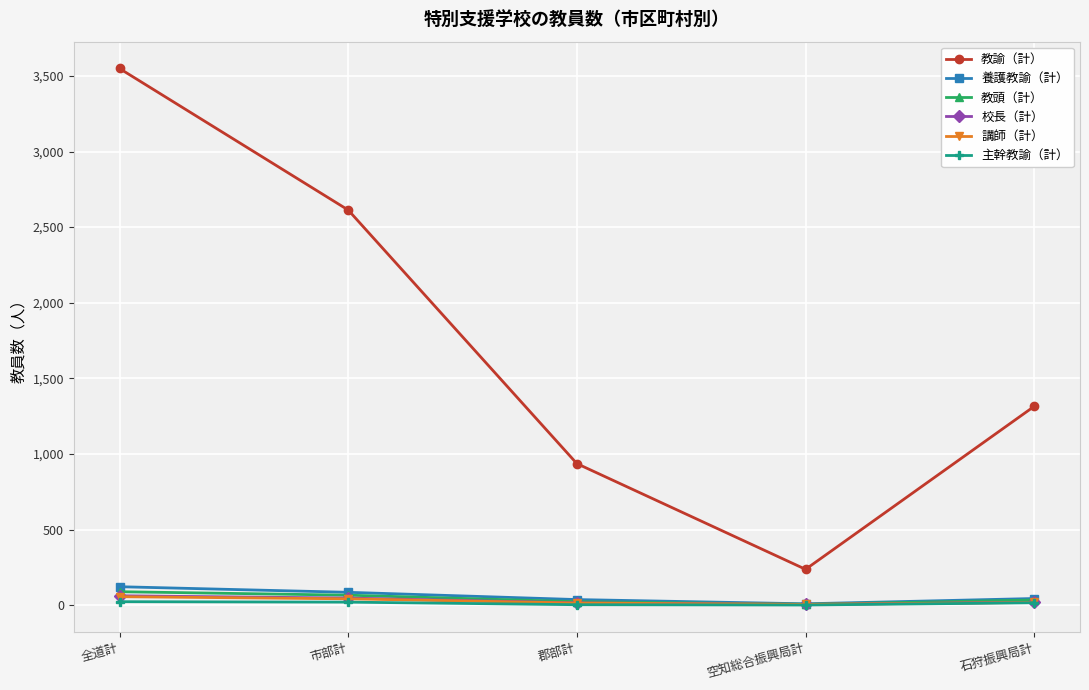

True or false: 教諭（計） and 養護教諭（計） cross at least once.

False